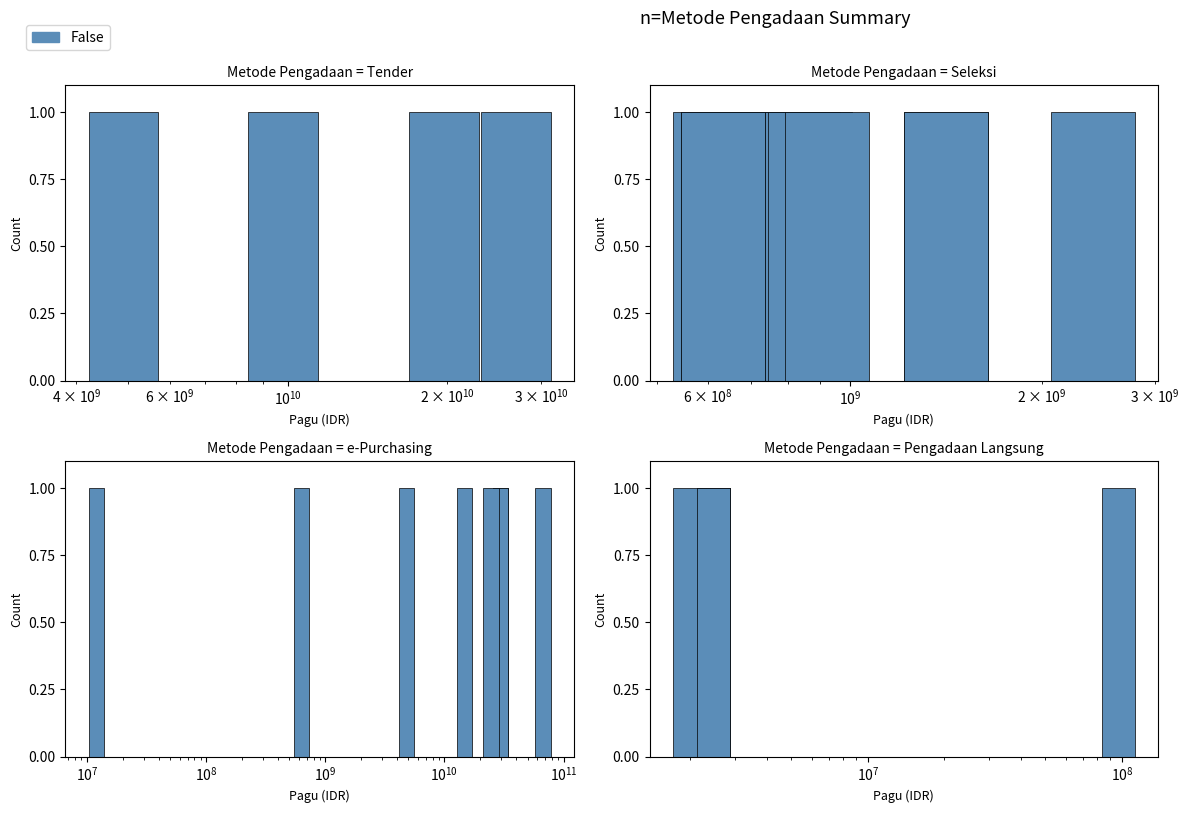

Does the chart contain any negative values?

No